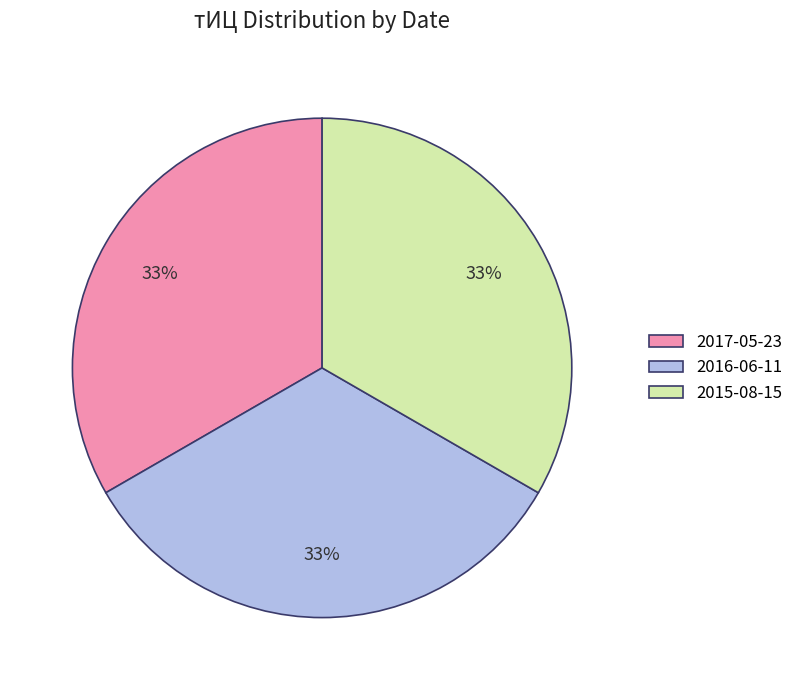

To the nearest percent, what percentage of the pie is 2017-05-23?

33%